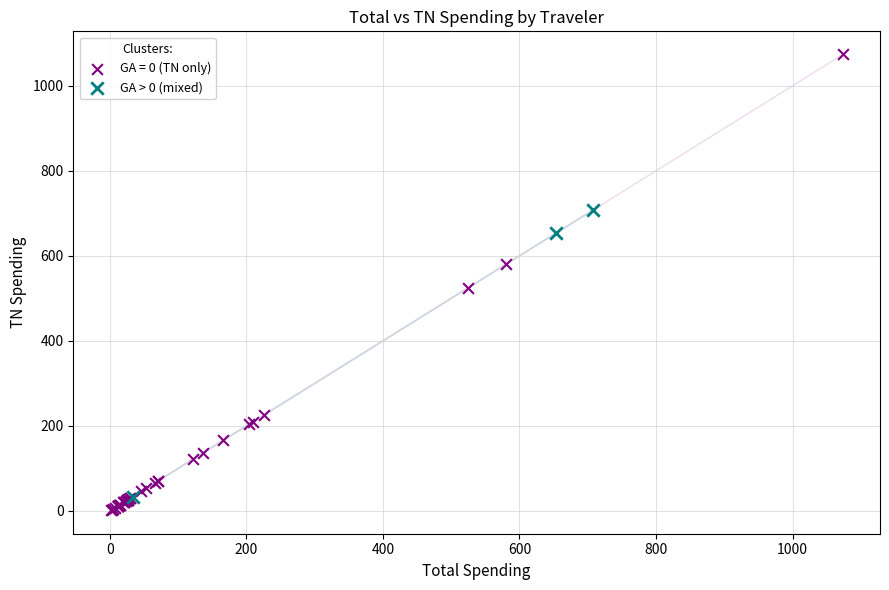

Which series contains the highest Y value?

GA = 0 (TN only)